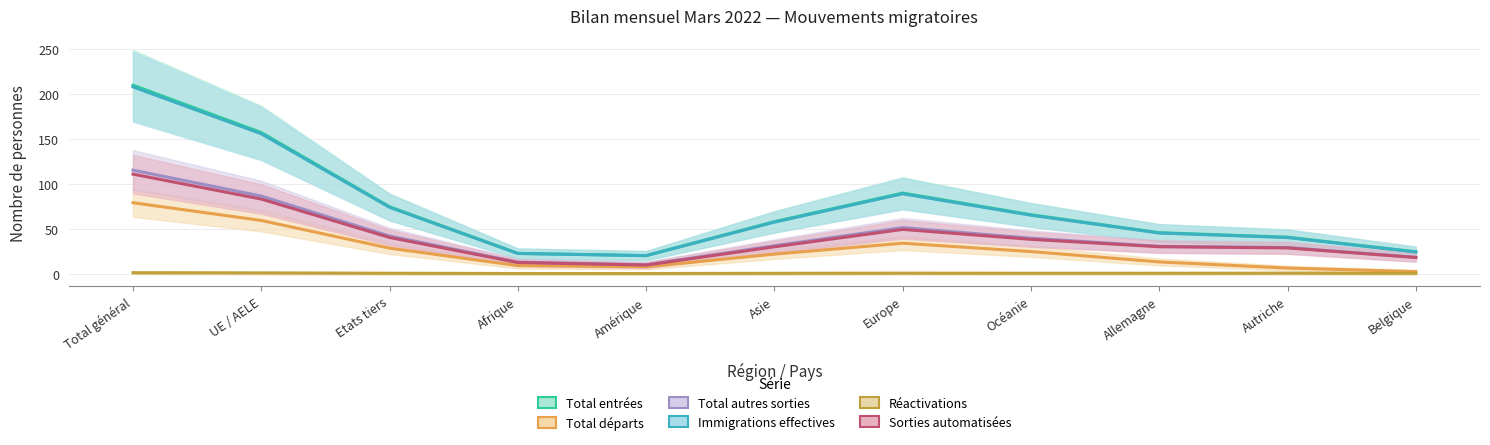

True or false: Réactivations and Total autres sorties cross at least once.

False